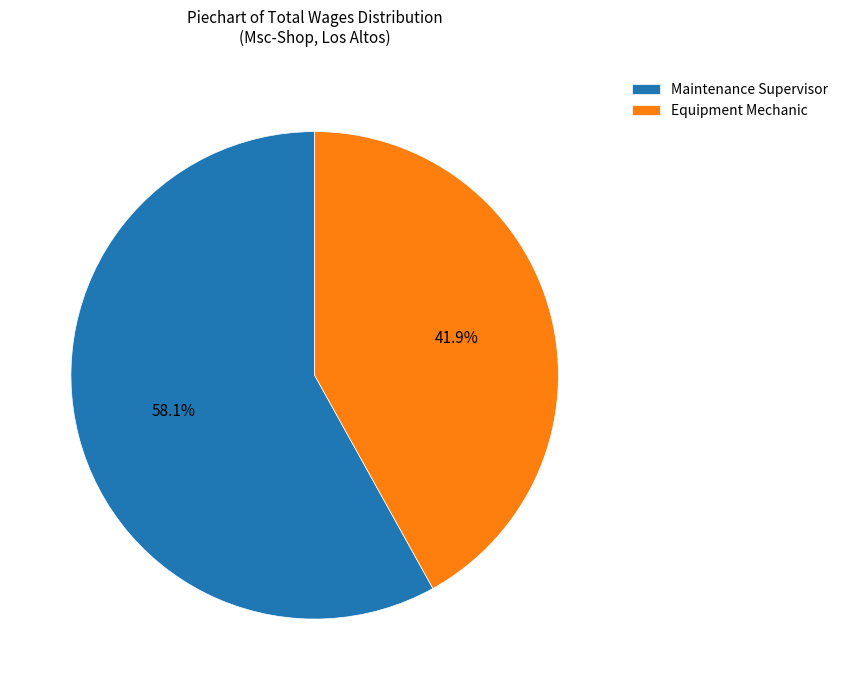

Count the number of slices in the pie.

2